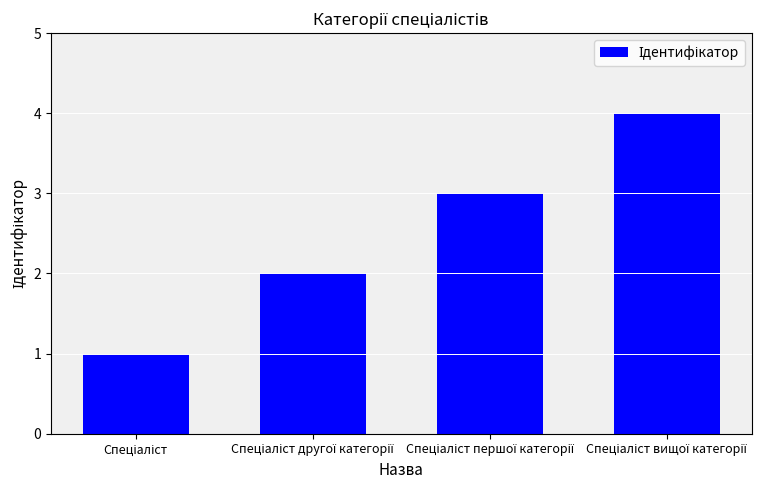

What is the greatest value displayed?

4